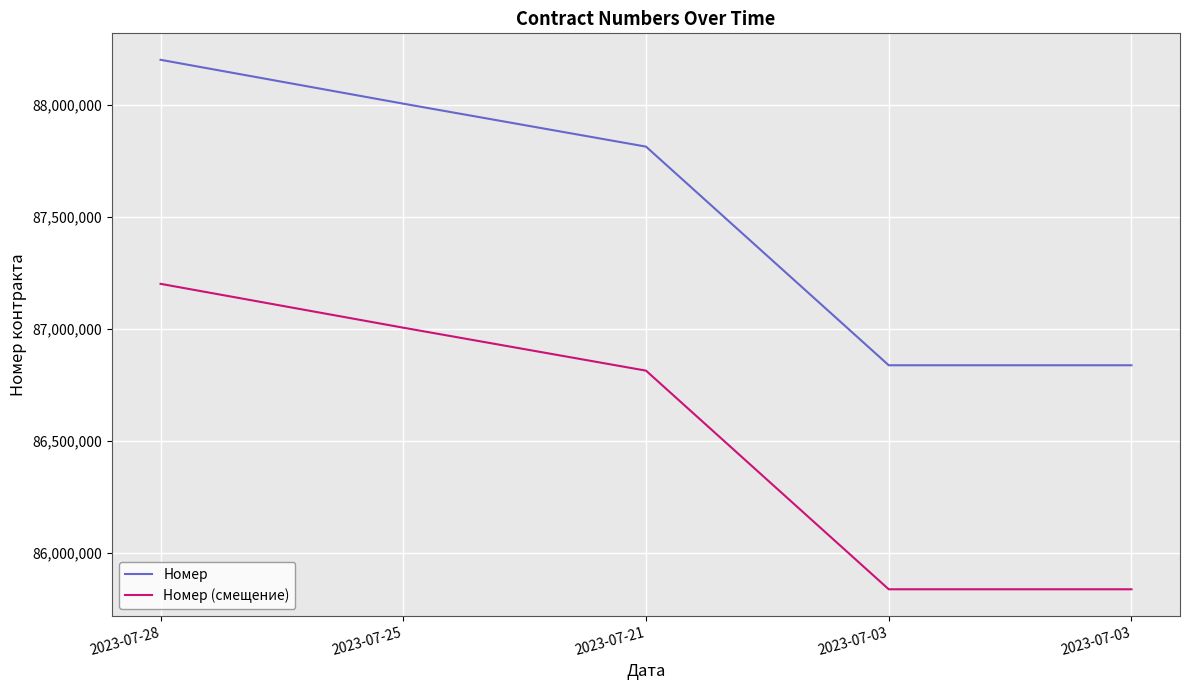

What is the smallest value displayed?

85839221